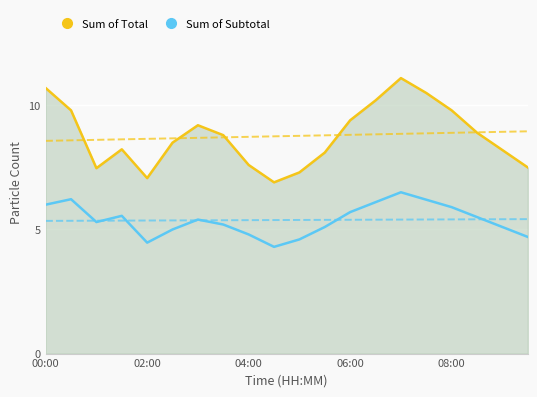

How many lines are shown in the chart?

2